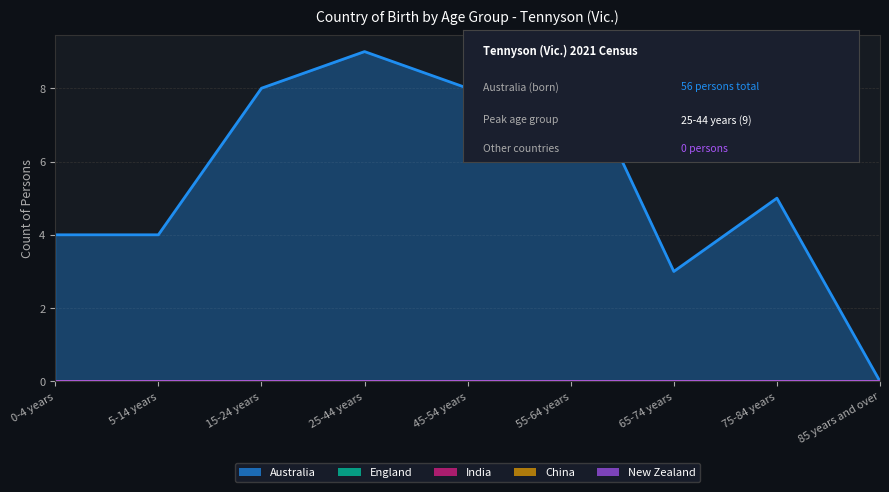

Which series changed the most between 5-14 years and 45-54 years?

Australia